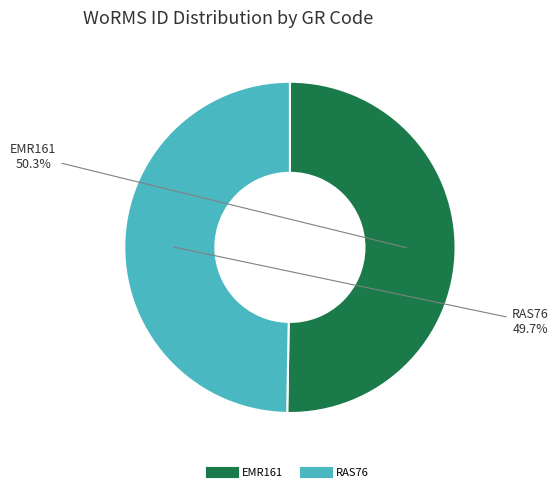

Which category has the smallest portion of the pie?

RAS76